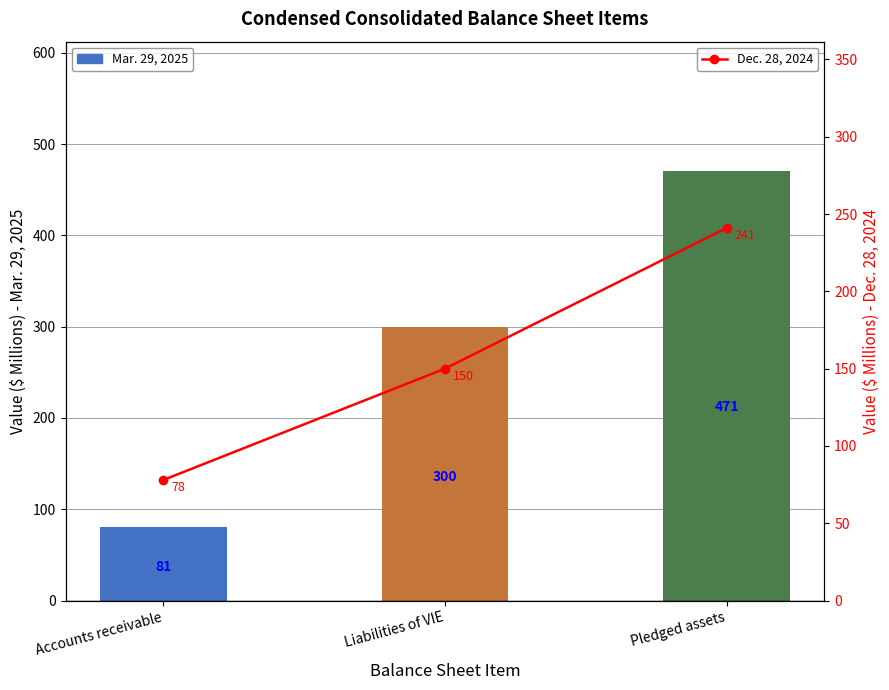

What is the difference between the highest and lowest values at Pledged assets?

230